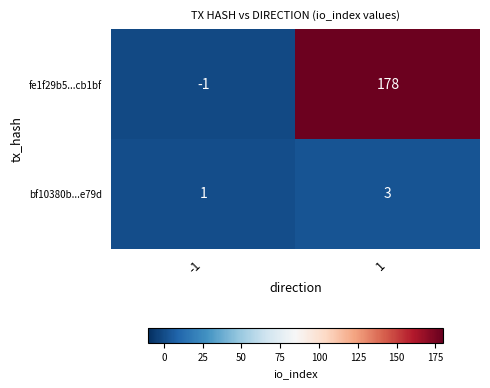

Reading right to left, list all the values displayed in this chart.

fe1f29b5...cb1bf: 178	-1
bf10380b...e79d: 3	1